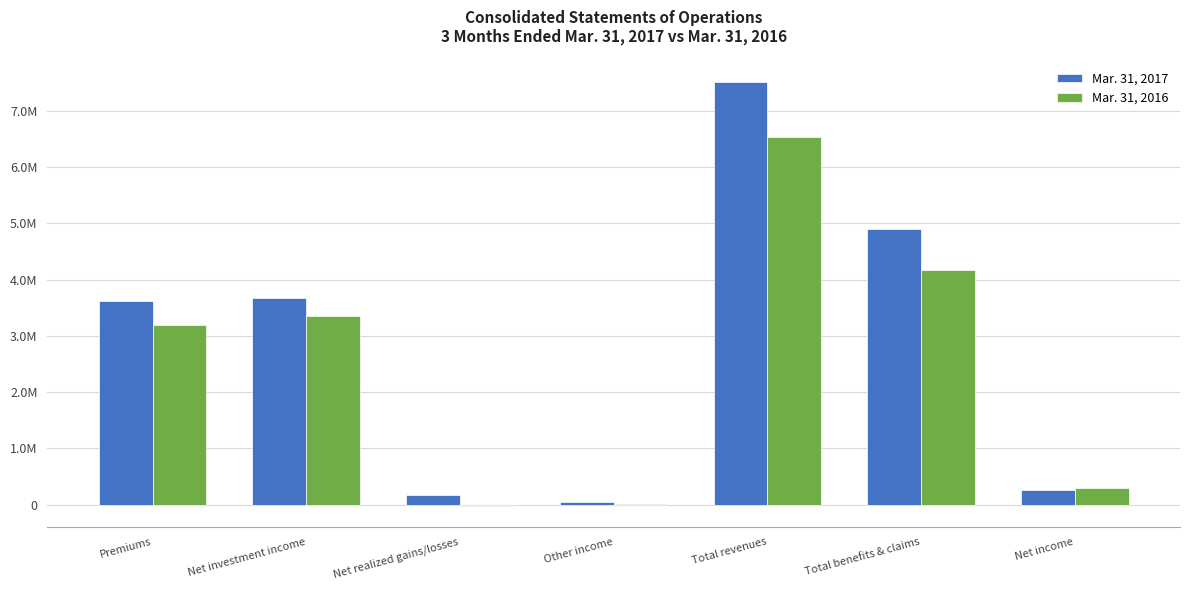

Where does the Mar. 31, 2016 series first go above 3192542?

Net investment income